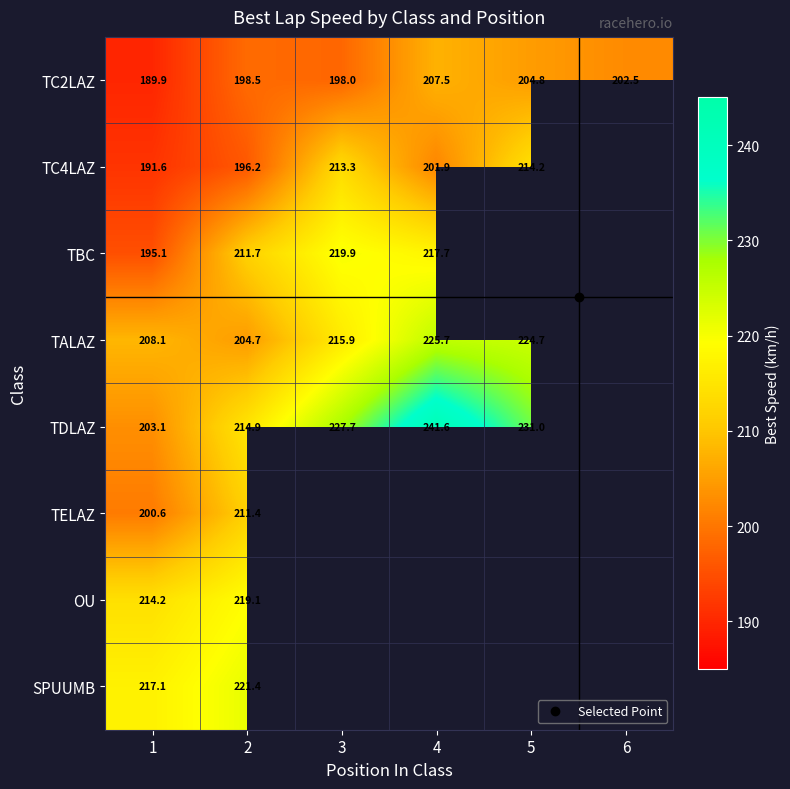

List the labels in order of TC2LAZ value, largest first.

4, 5, 6, 2, 3, 1